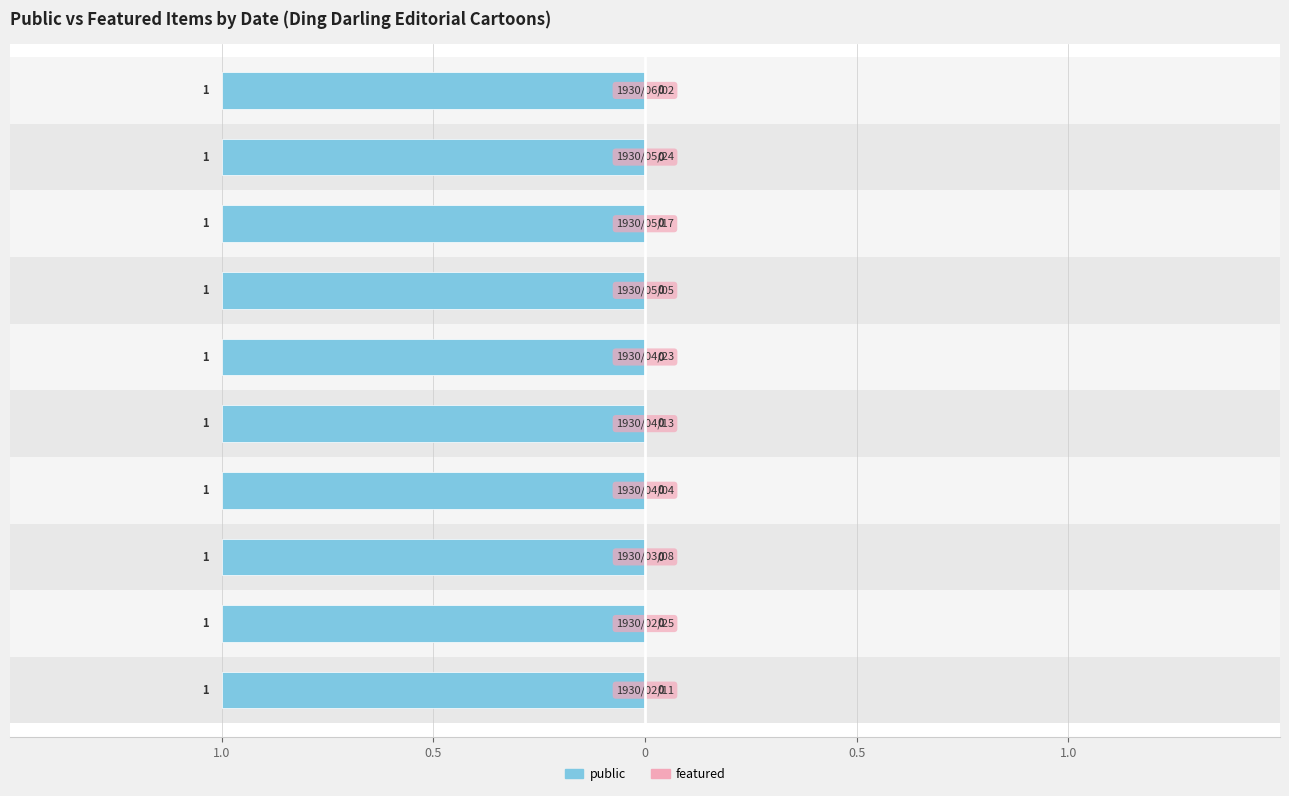

Reading left to right, what are all the values shown in this chart?

public: 1	1	1	1	1	1	1	1	1	1
featured: 0	0	0	0	0	0	0	0	0	0